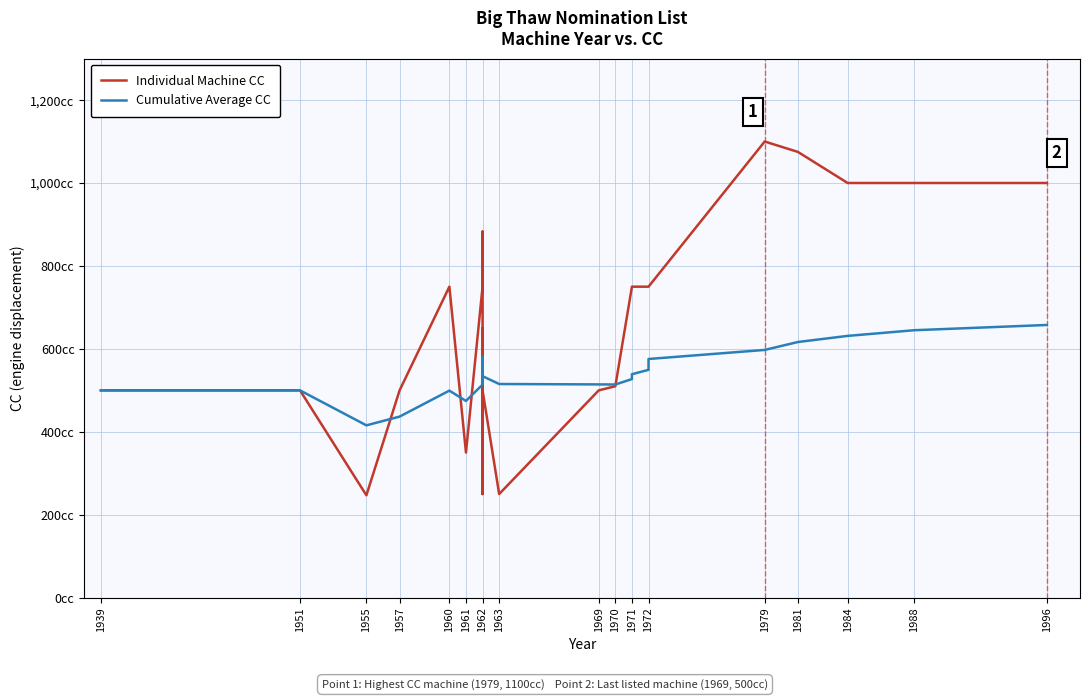

What are all the series names shown in the legend?

Individual Machine CC, Cumulative Average CC